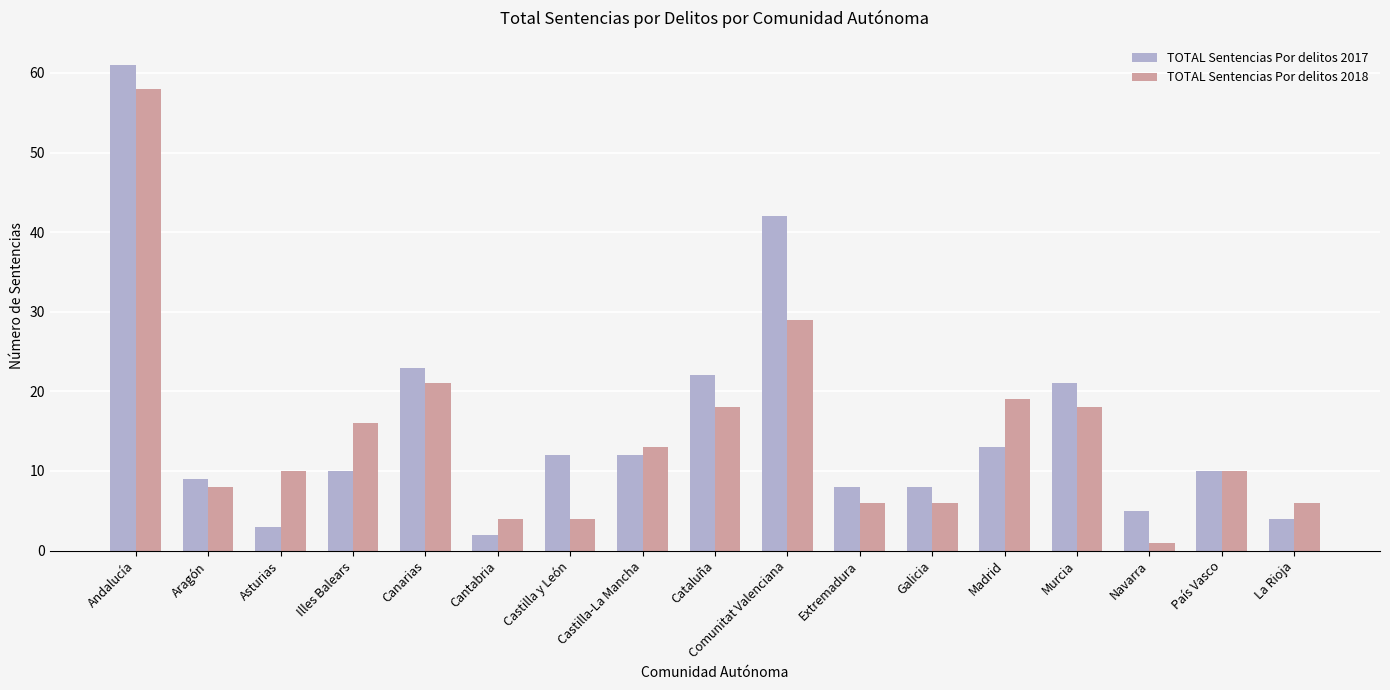

Reading left to right, transcribe all the data shown in this chart.

TOTAL Sentencias Por delitos 2017: 61	9	3	10	23	2	12	12	22	42	8	8	13	21	5	10	4
TOTAL Sentencias Por delitos 2018: 58	8	10	16	21	4	4	13	18	29	6	6	19	18	1	10	6